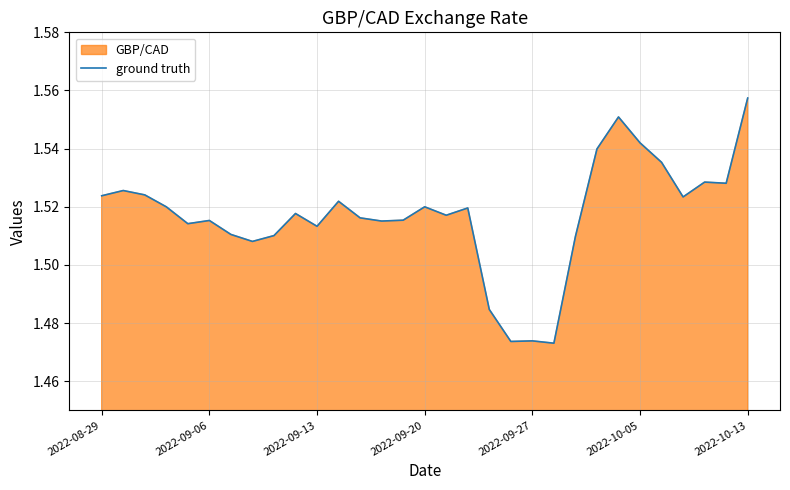

Count the number of data series in this chart.

1